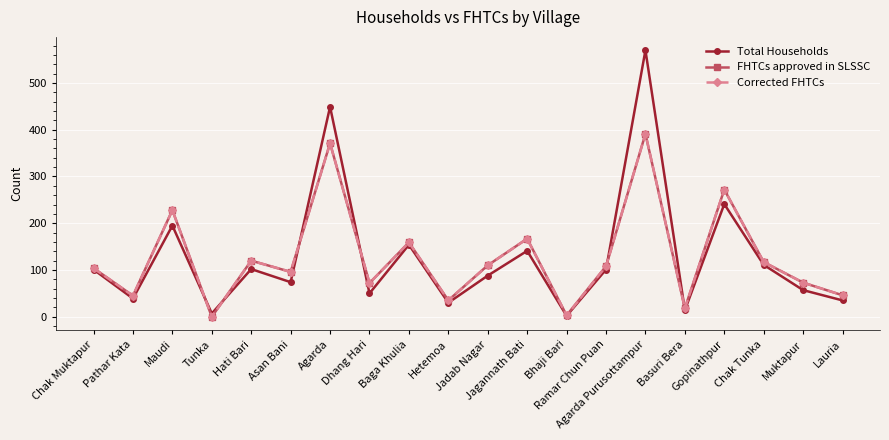

Is this an area chart (filled region under the line)?

No